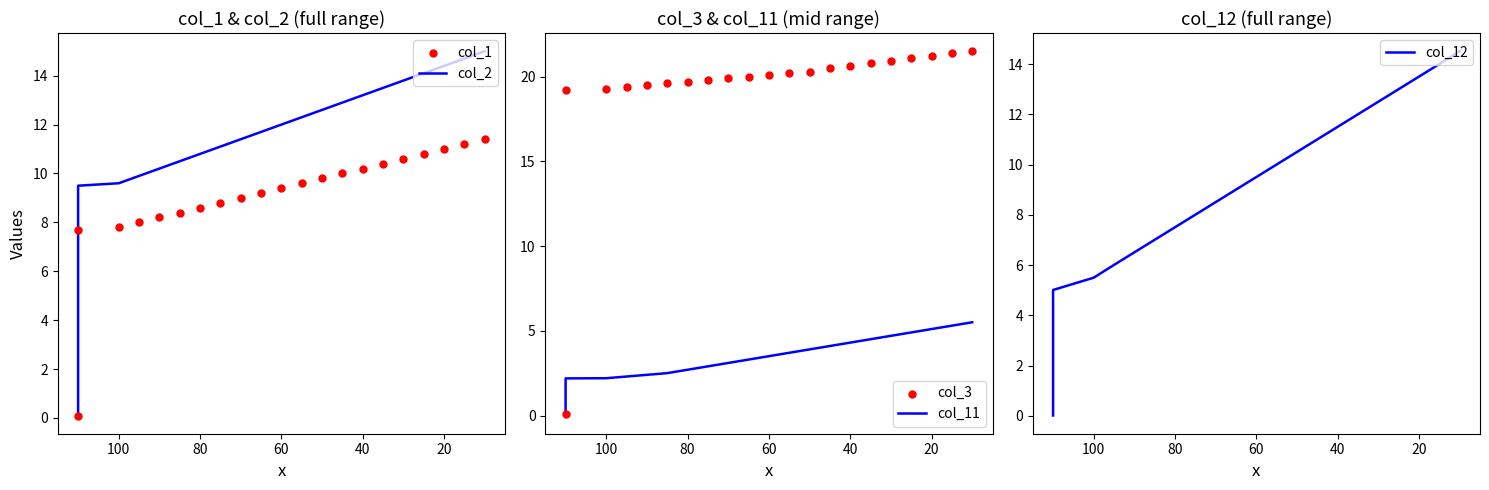

What are all the series names shown in the legend?

col_2, col_1, col_11, col_3, col_12